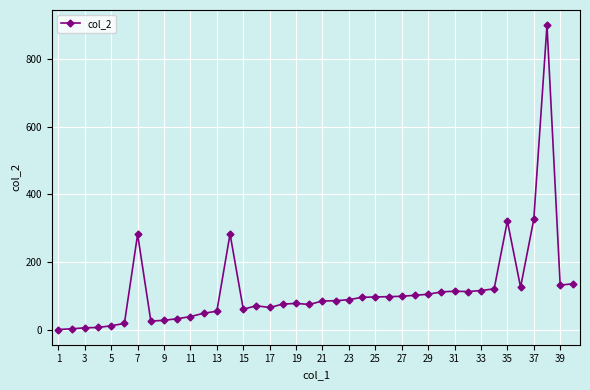

True or false: the data has more than 1 interior local peaks.

True